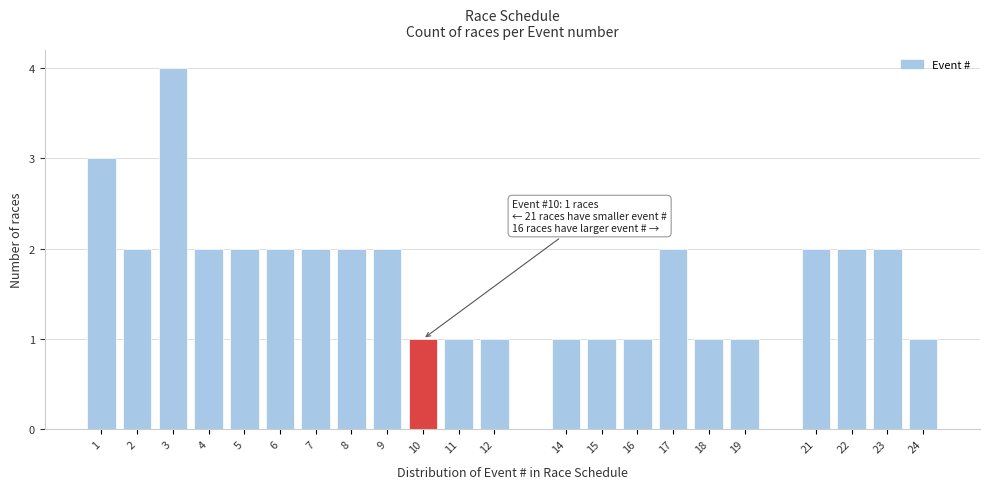

Reading left to right, list all the values displayed in this chart.

3	2	4	2	2	2	2	2	2	1	1	1	1	1	1	2	1	1	2	2	2	1